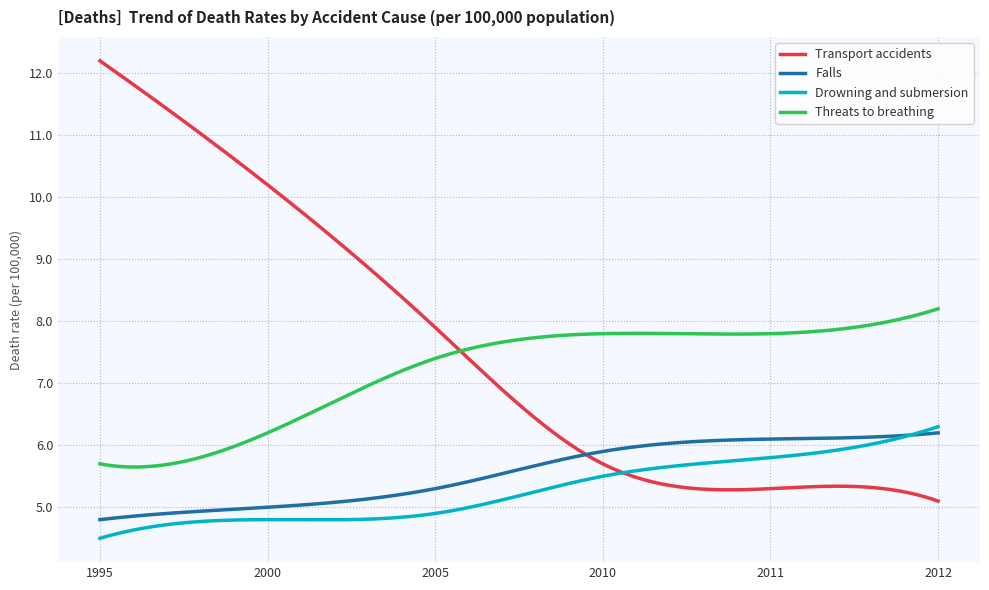

What is the maximum value for Falls?

6.2